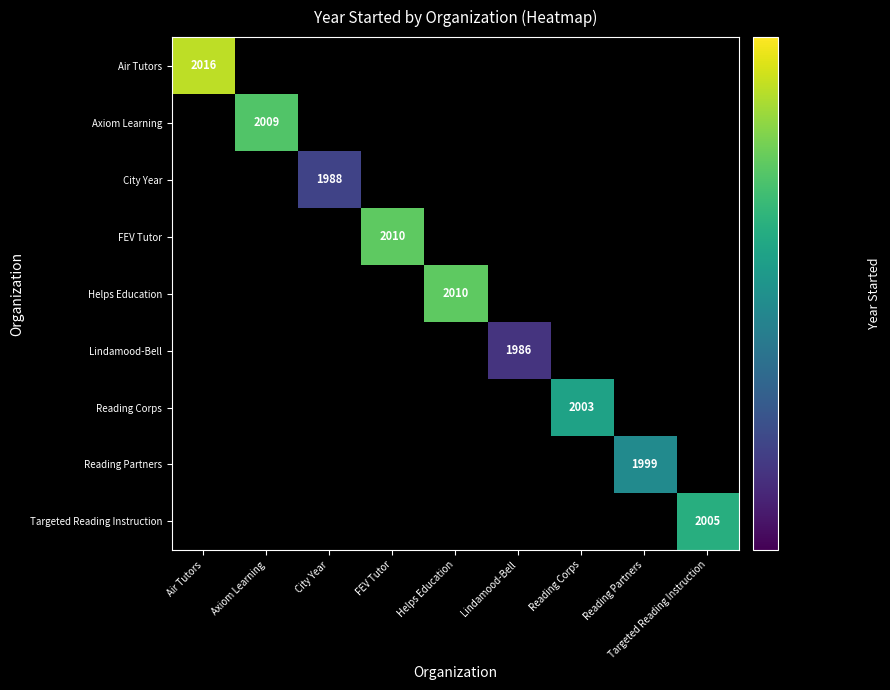

At which category does the chart reach its peak across all series?

Air Tutors